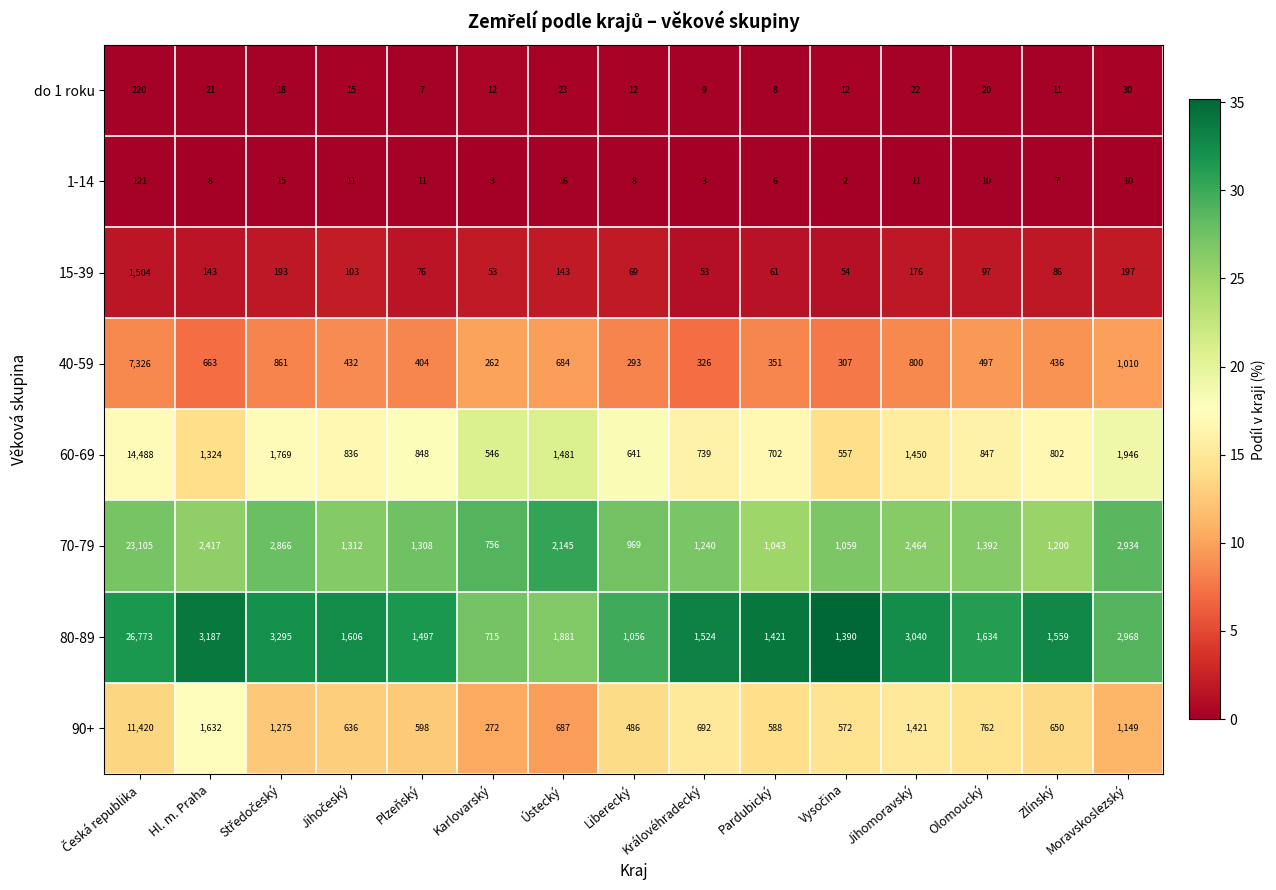

What is the highest value of the 15-39 series?

1504